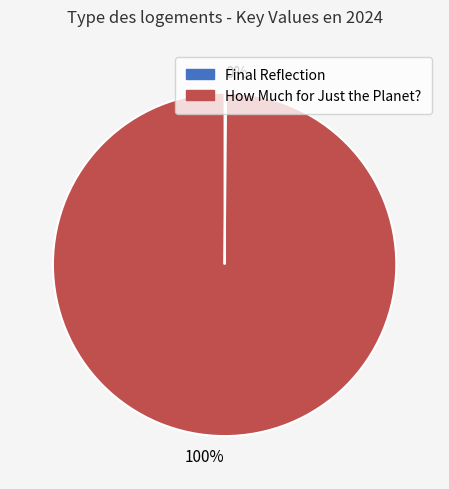

Does any single category account for the majority?

Yes